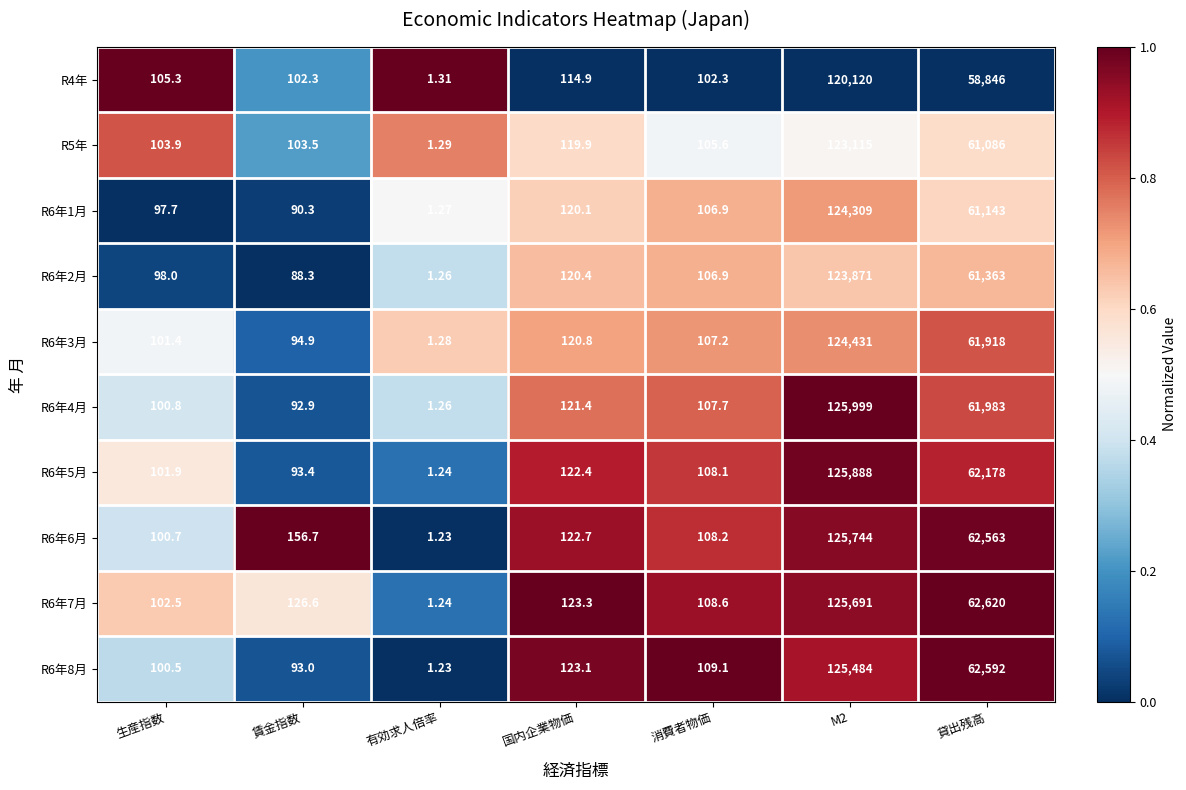

Where is R6年4月 nearest to the value 63000?

貸出残高